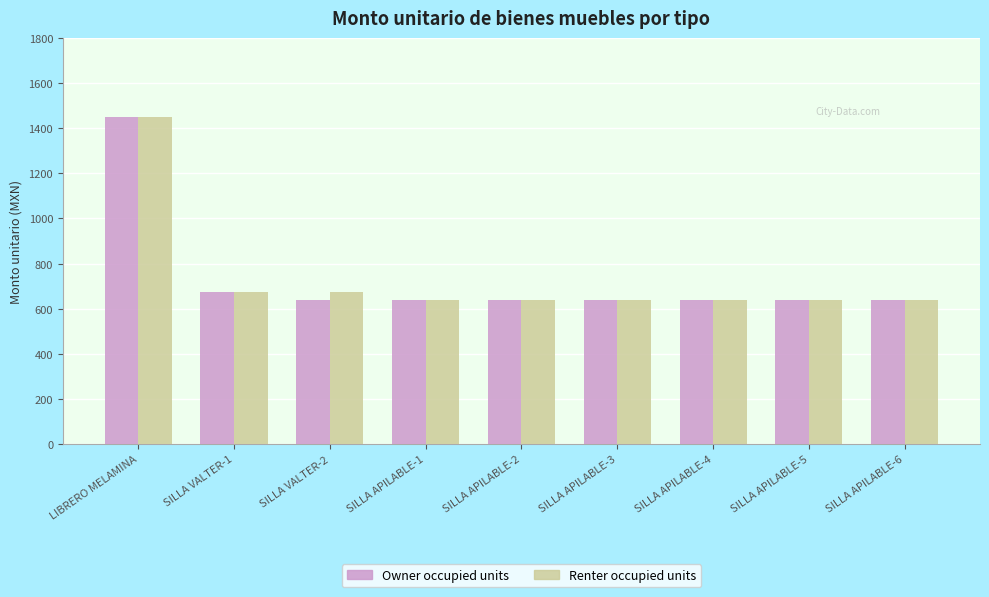

Reading left to right, list all the values displayed in this chart.

Owner occupied units: LIBRERO MELAMINA=1450.0	SILLA VALTER-1=672.8	SILLA VALTER-2=638.0	SILLA APILABLE-1=638.0	SILLA APILABLE-2=638.0	SILLA APILABLE-3=638.0	SILLA APILABLE-4=638.0	SILLA APILABLE-5=638.0	SILLA APILABLE-6=638.0
Renter occupied units: LIBRERO MELAMINA=1450.0	SILLA VALTER-1=672.8	SILLA VALTER-2=672.8	SILLA APILABLE-1=638.0	SILLA APILABLE-2=638.0	SILLA APILABLE-3=638.0	SILLA APILABLE-4=638.0	SILLA APILABLE-5=638.0	SILLA APILABLE-6=638.0